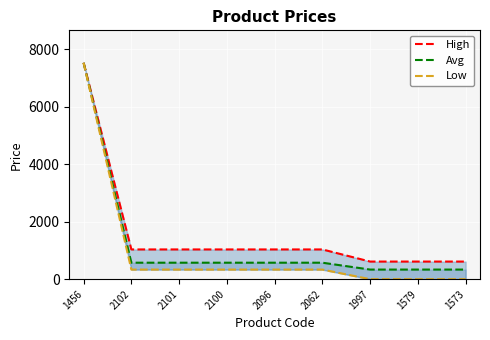

Reading left to right, extract all data points from this chart.

High: 7530.7	1035.1	1035.1	1035.1	1035.1	1035.1	613.0	613.0	613.0
Avg: 7530.7	573.5	573.5	573.5	573.5	573.5	334.4	334.4	334.4
Low: 7530.7	334.4	334.4	334.4	334.4	334.4	0.0	0.0	0.0